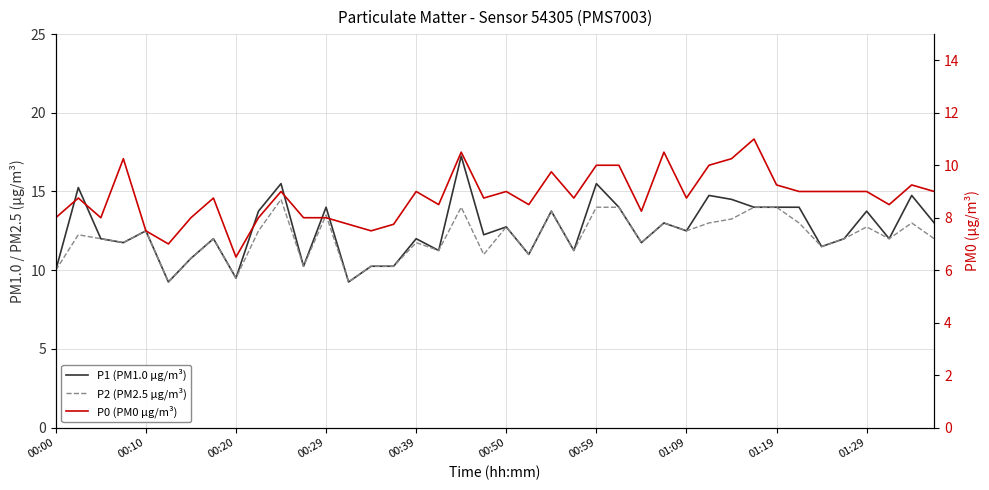

How many lines are shown in the chart?

3